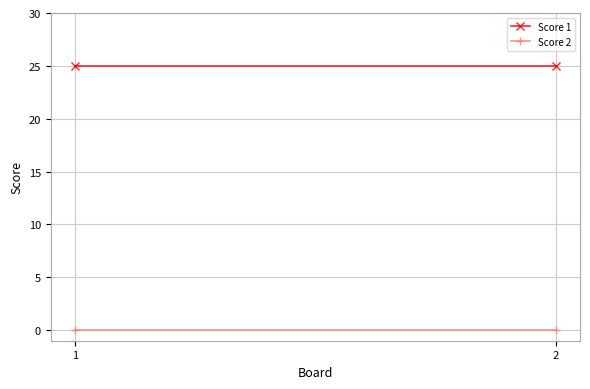

At which category does the chart reach its peak across all series?

1